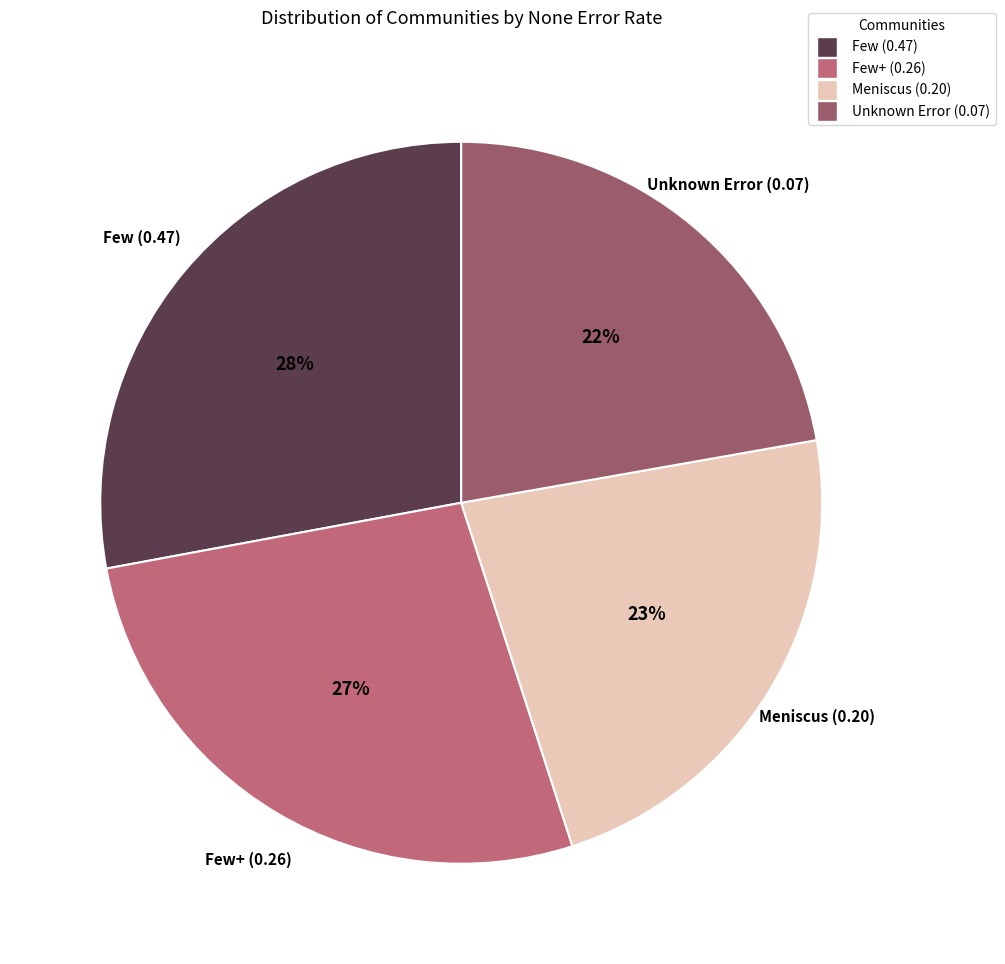

Count the number of slices in the pie.

4